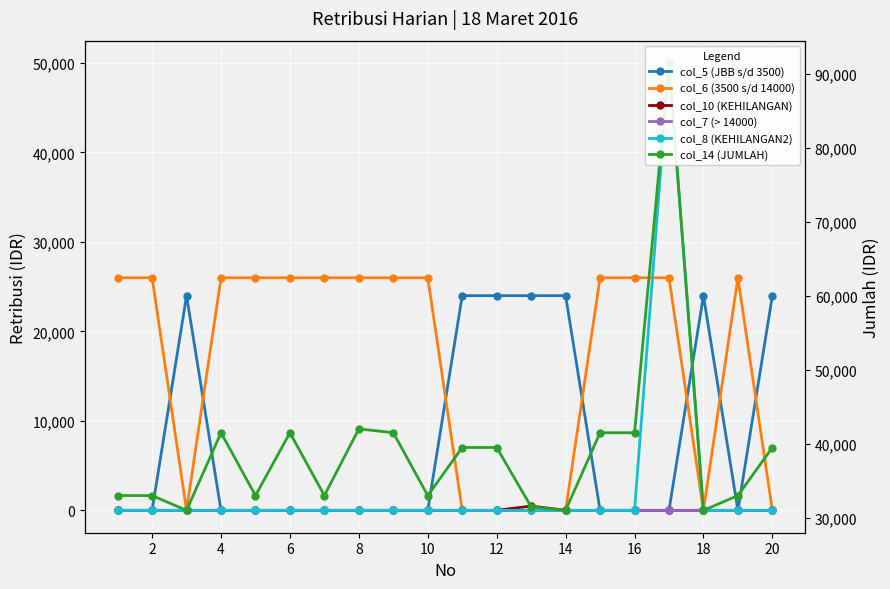

At how many categories does at least one series exceed 46611?

1